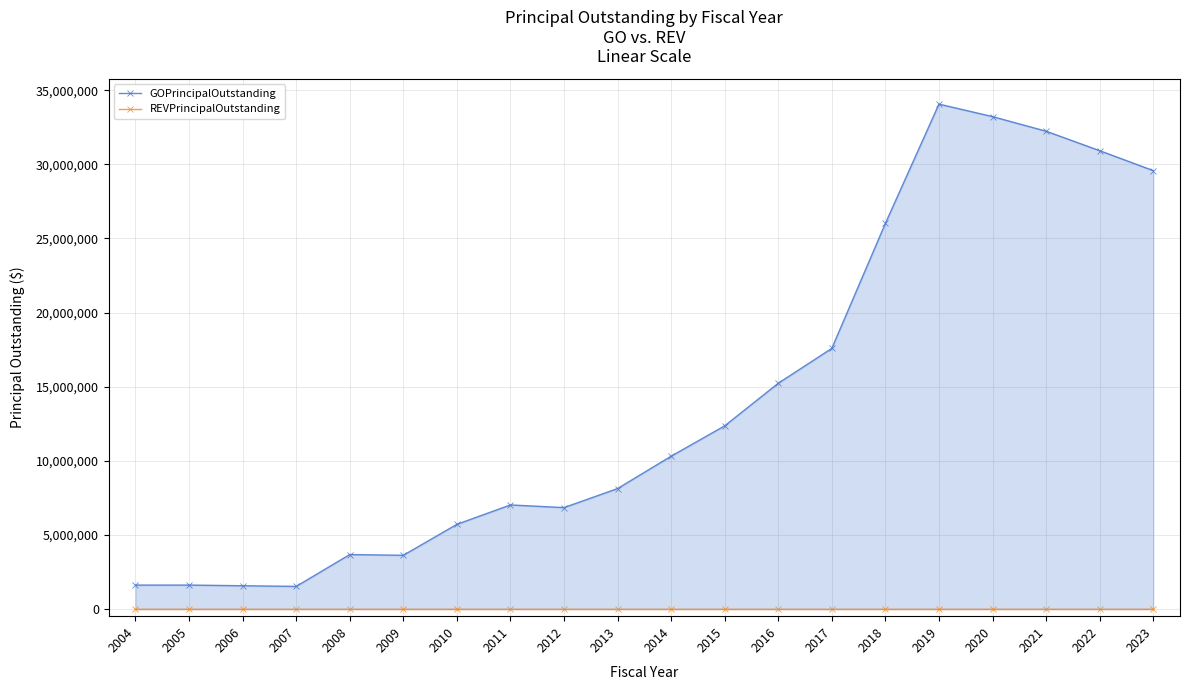

Between 2006 and 2016, which is larger?

2016